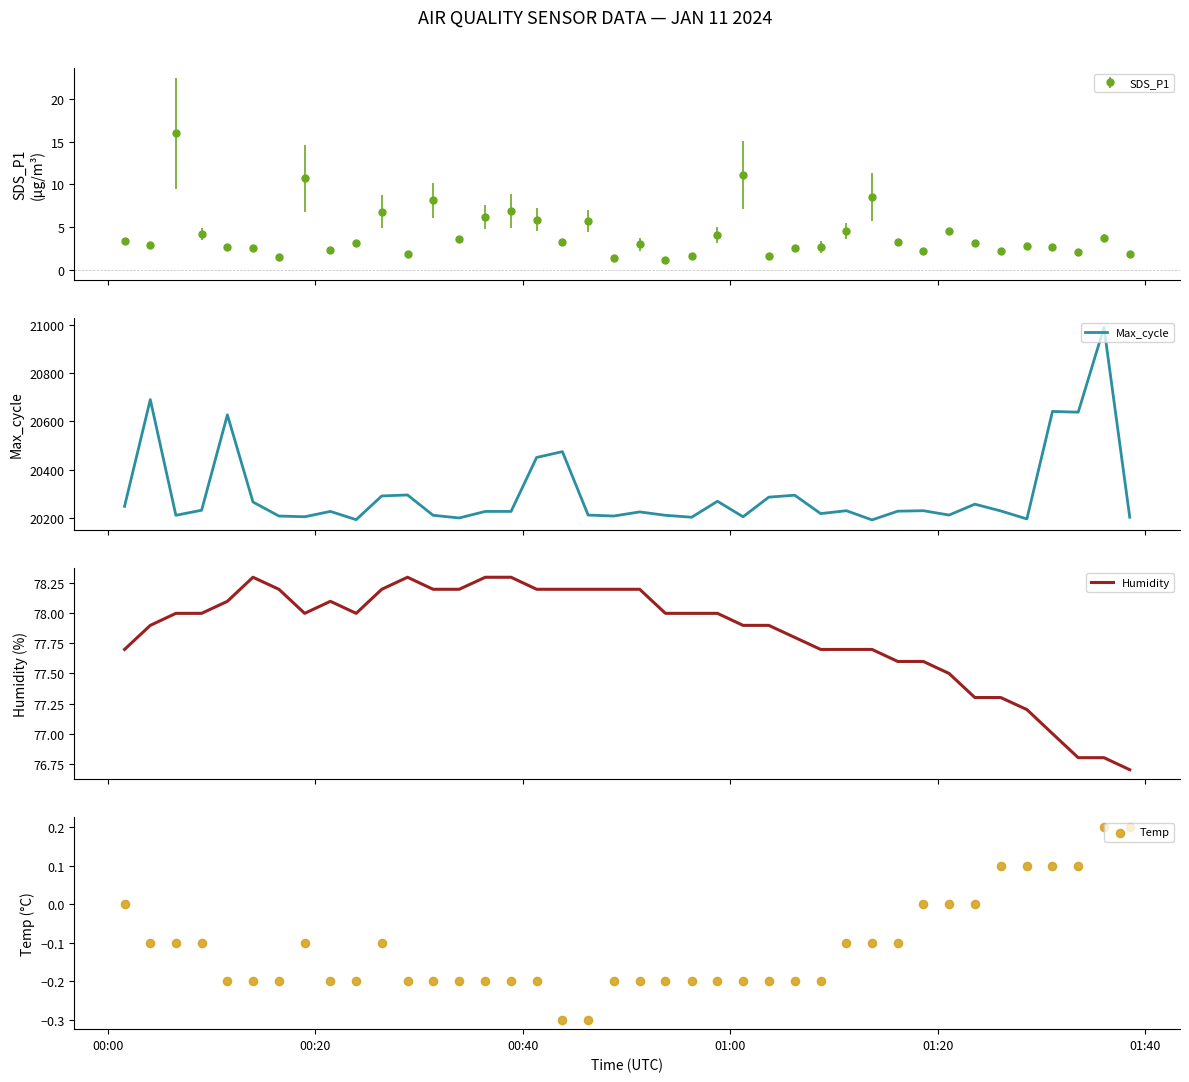

What is the highest value of the Max_cycle series?

20988